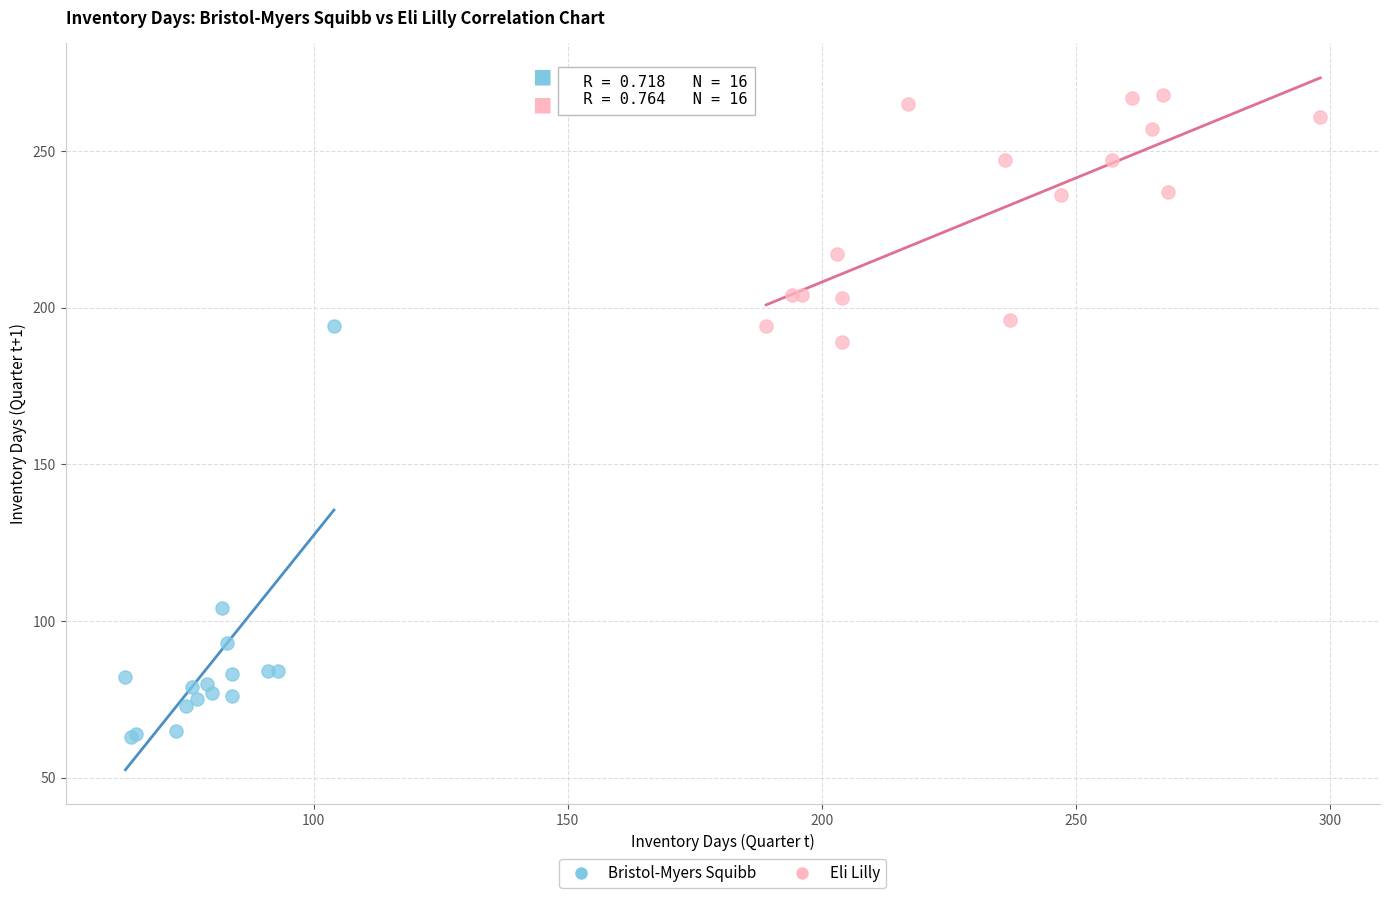

Which series contains the lowest Y value?

Bristol-Myers Squibb